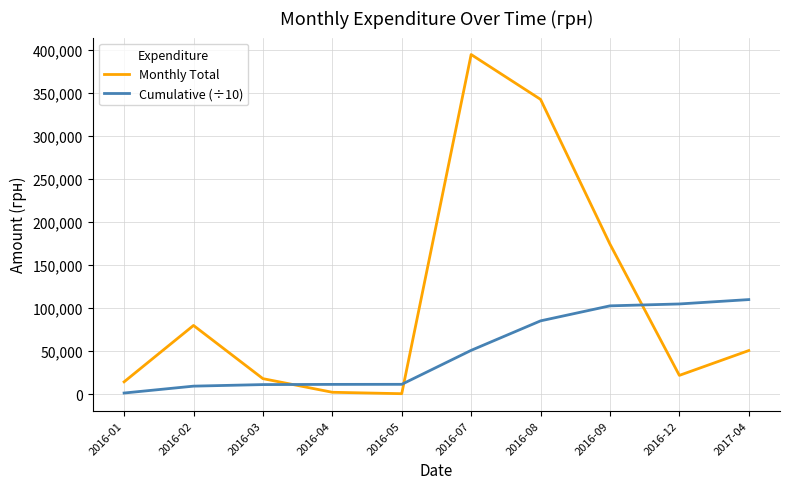

Which series has the largest total across all categories?

Monthly Total